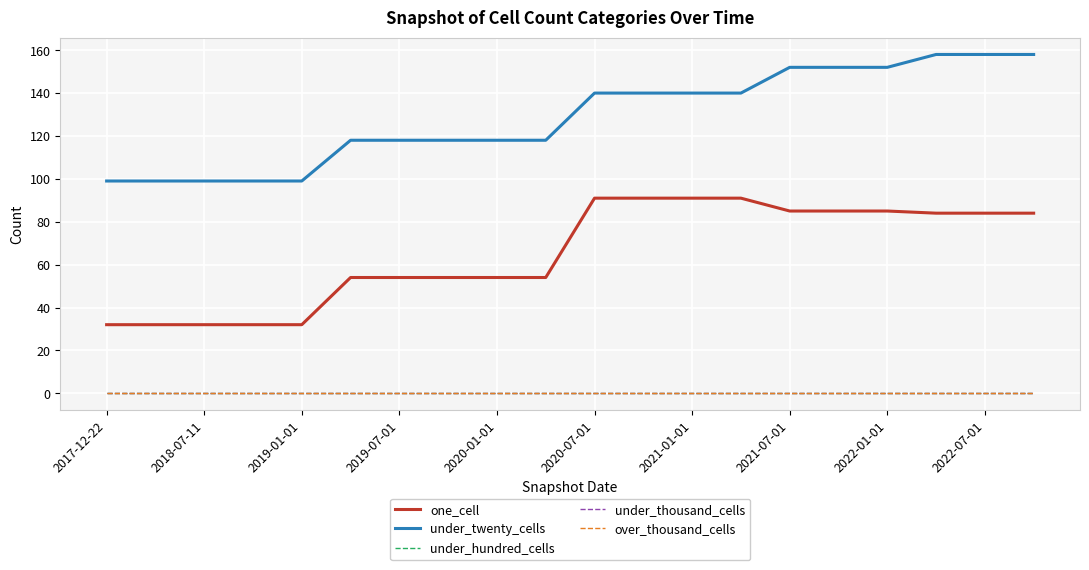

Is this an area chart (filled region under the line)?

No